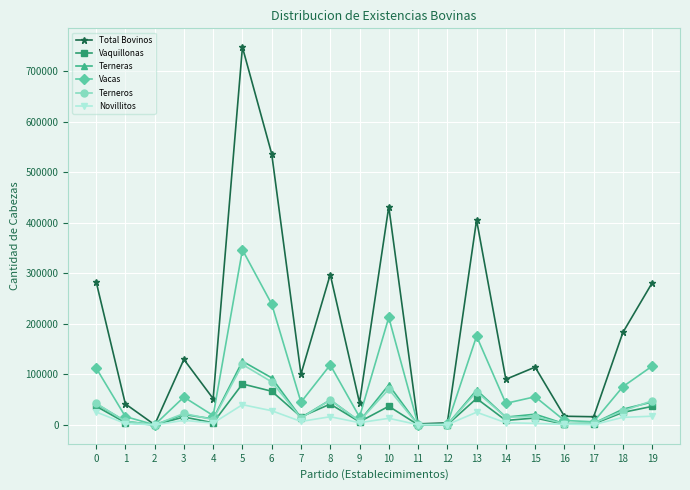

Which series has the largest total across all categories?

Total Bovinos